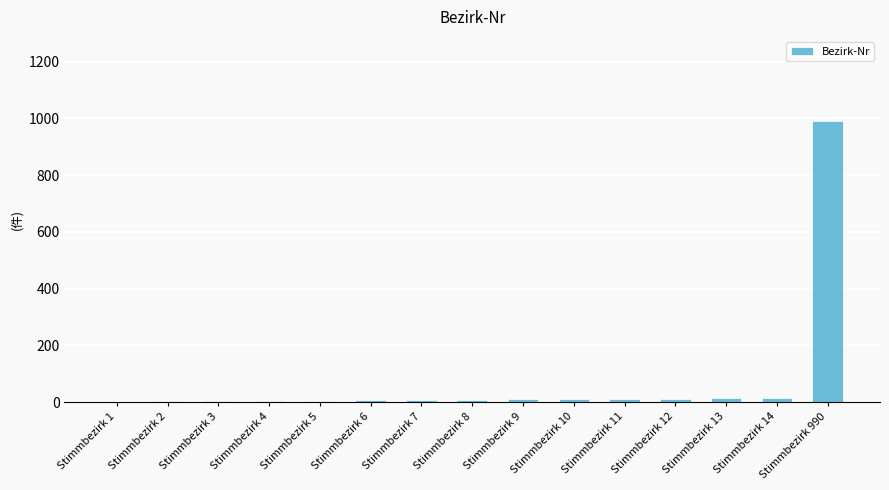

What is the sum of all values?

1095